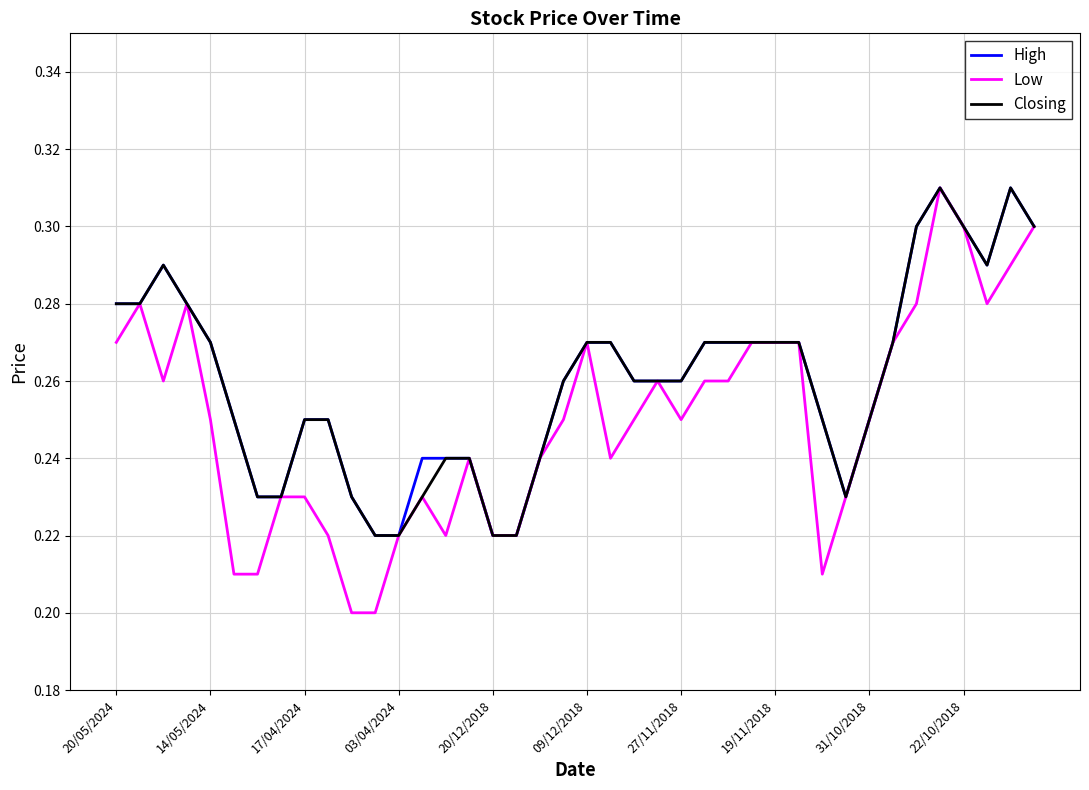

How many Low values are between 0 and 1?

40